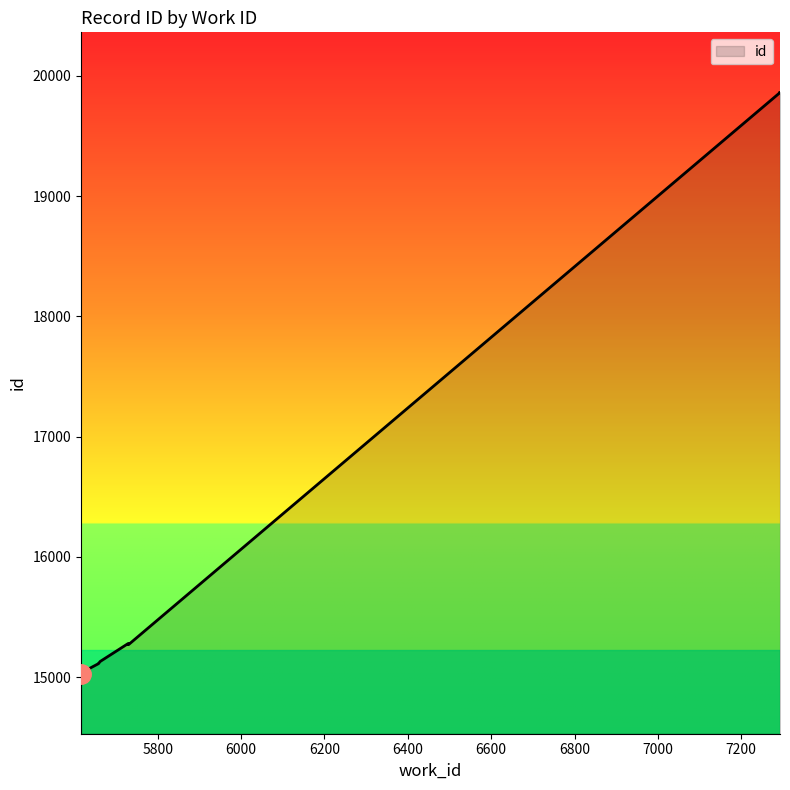

List the labels in order of value, largest first.

7293, 7293, 5730, 5729, 5662, 5658, 5658, 5625, 5618, 5616